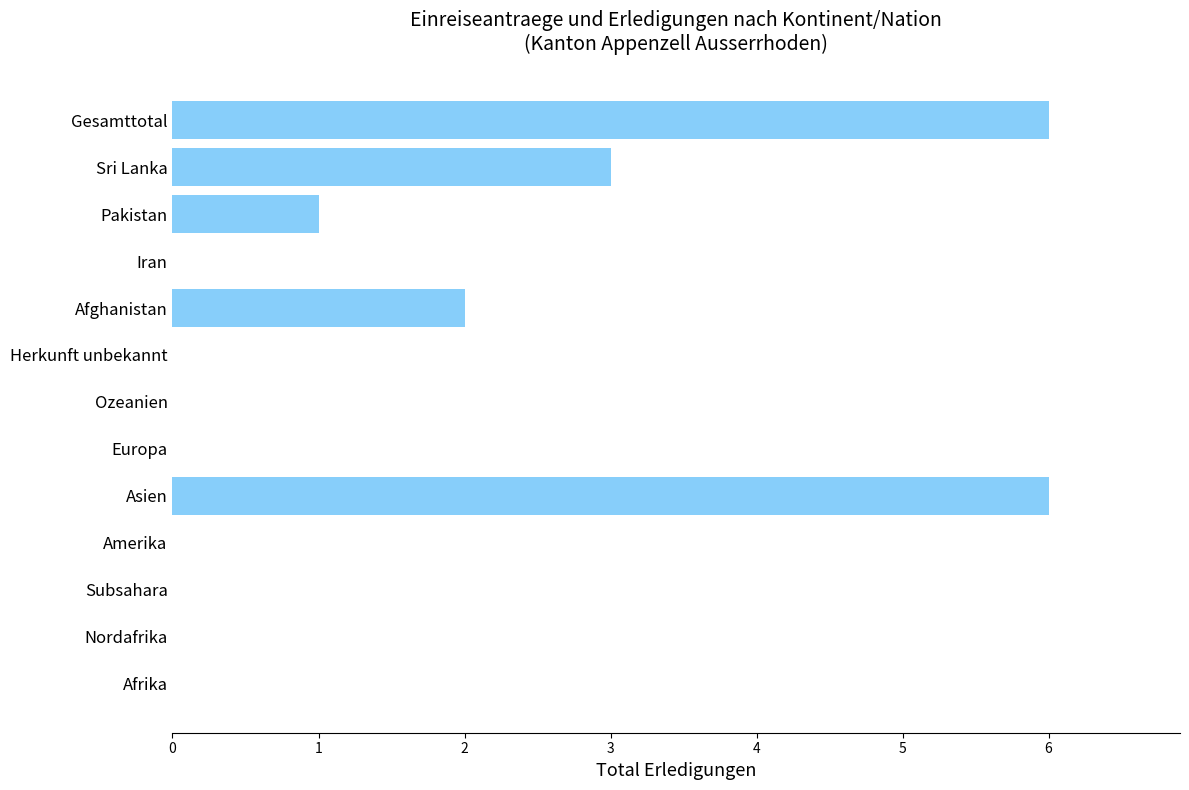

How many distinct data groups are displayed?

1